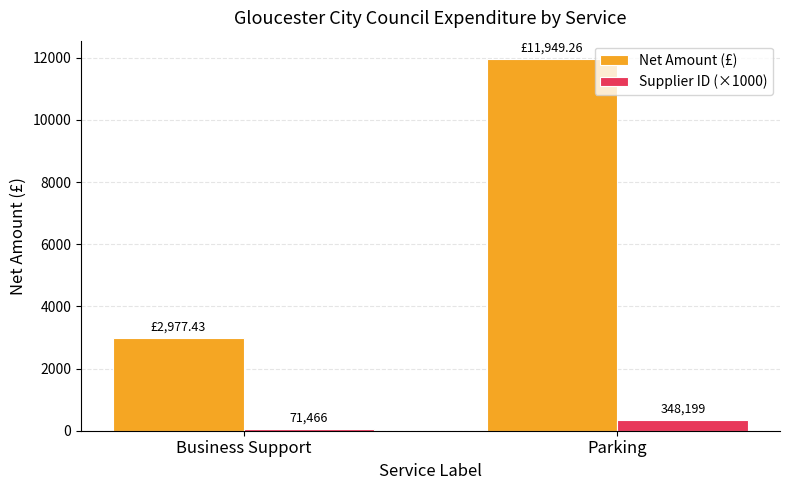

What are all the series names shown in the legend?

Net Amount (£), Supplier ID (×1000)